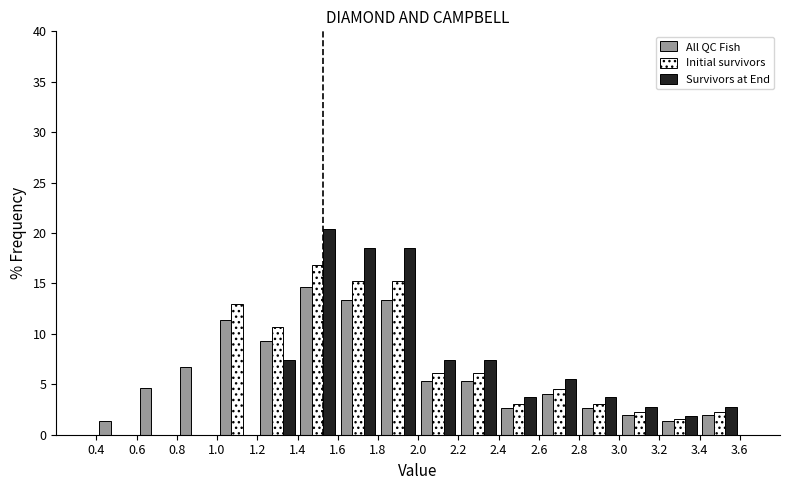

What is the height of the Survivors at End bar covering 2.0 to 2.2 on the x-axis? The values are not printed on the chart, so give them approximately, as read against the axis.

7.5